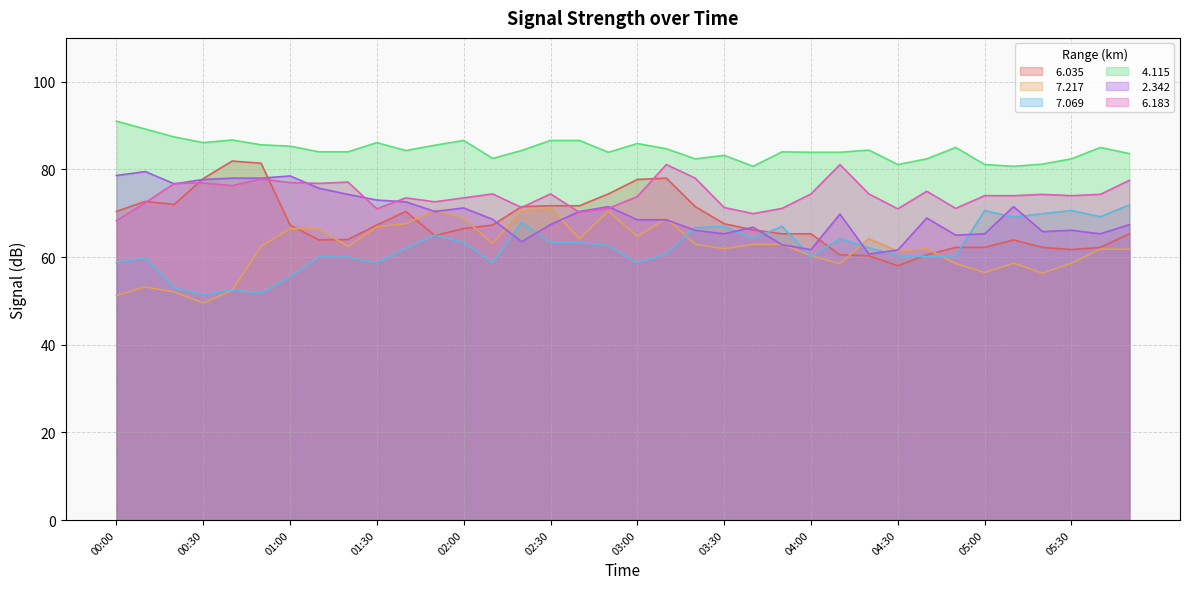

What is the average value of the   2.342 series?

69.8